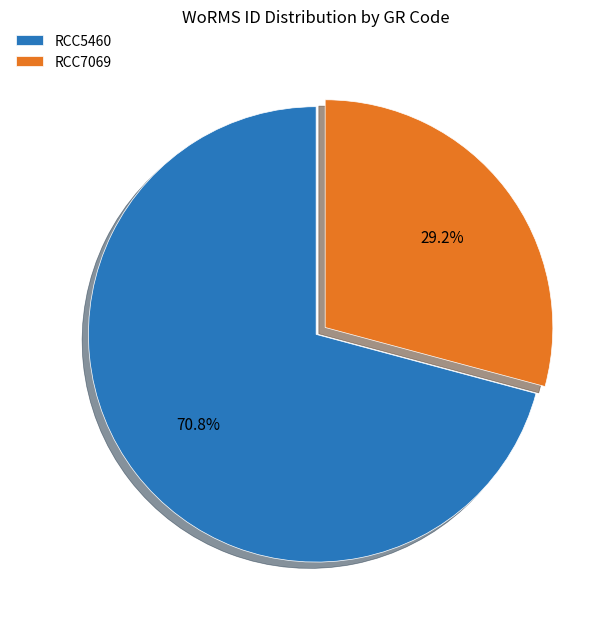

To the nearest percent, what is the difference between the RCC5460 and RCC7069 slice percentages?

42%